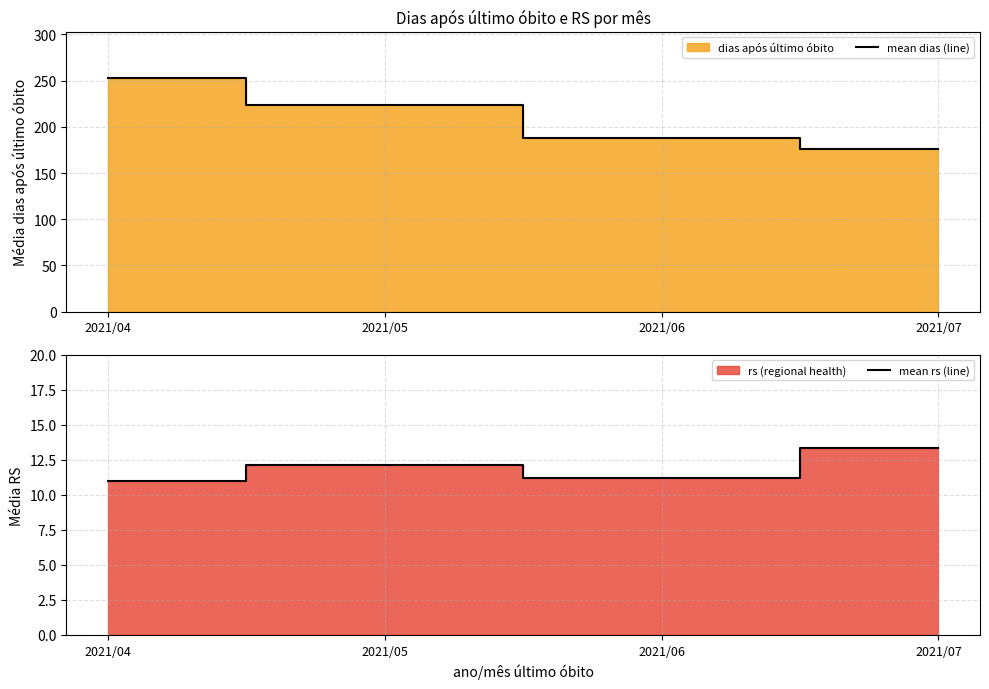

What is the average value of the mean rs (line) series?

11.9